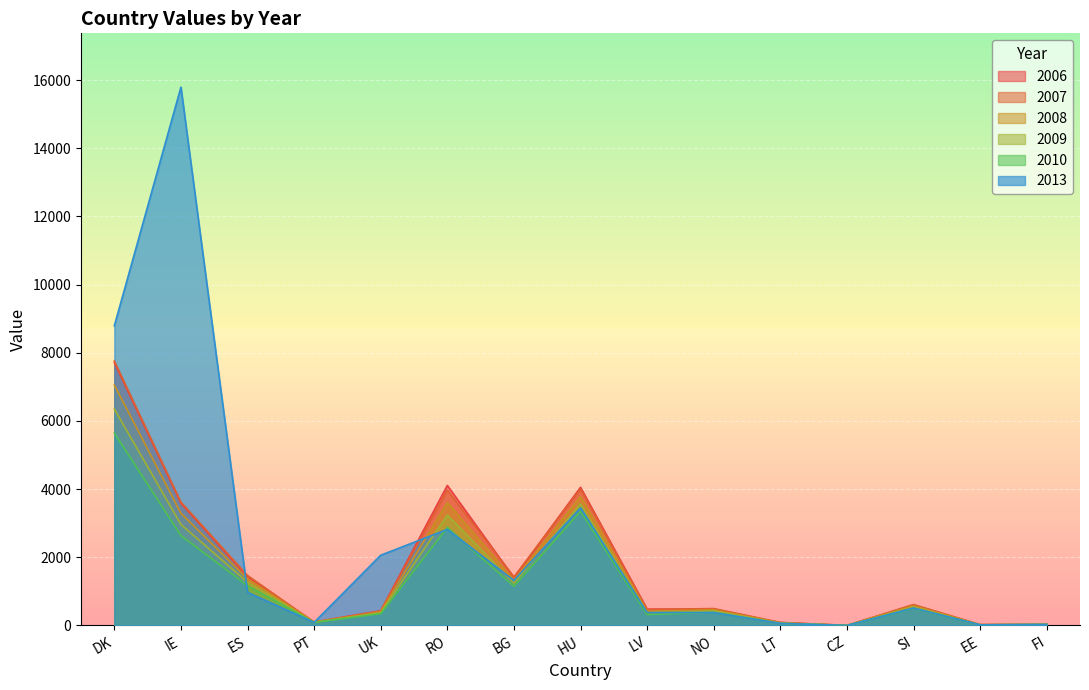

Where do 2008 and 2013 first cross each other?

IE and ES